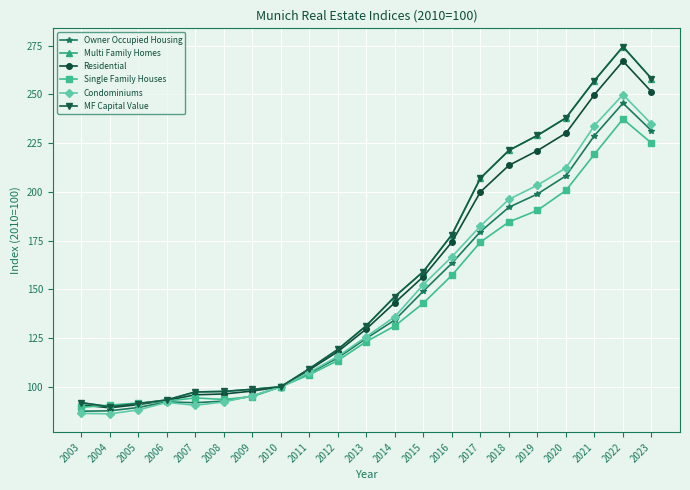

Is the value of Single Family Houses at 2005 greater than the value of MF Capital Value at 2003?

No